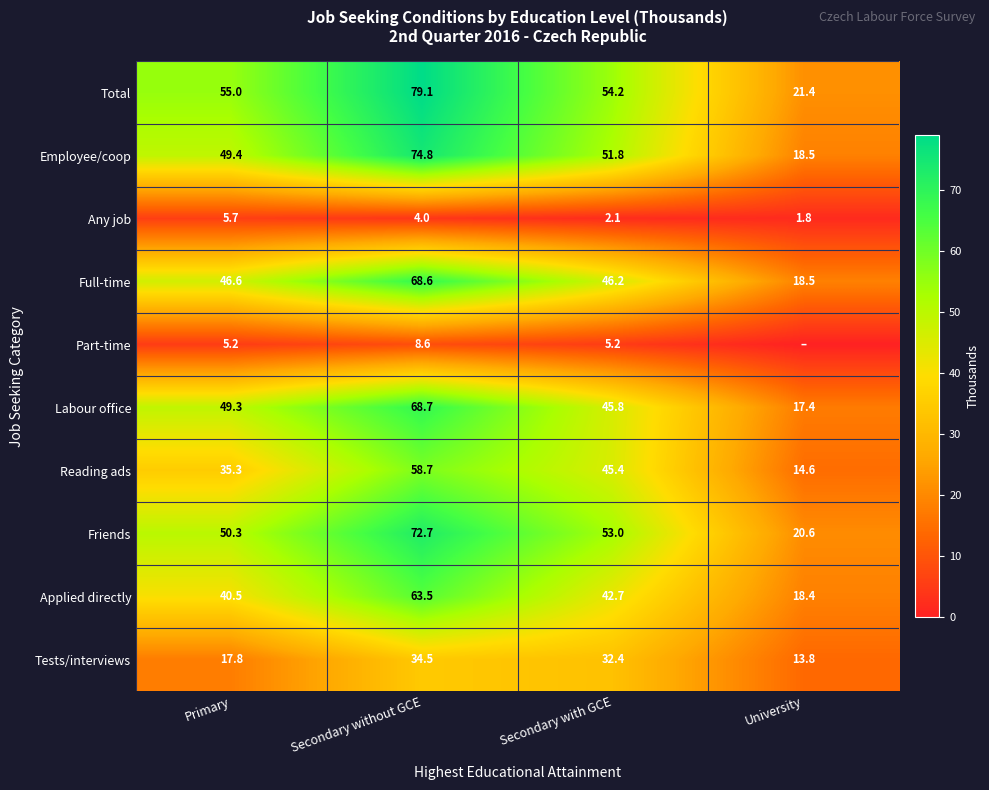

What is the difference between the Any job values at University and Secondary without GCE?

2.2